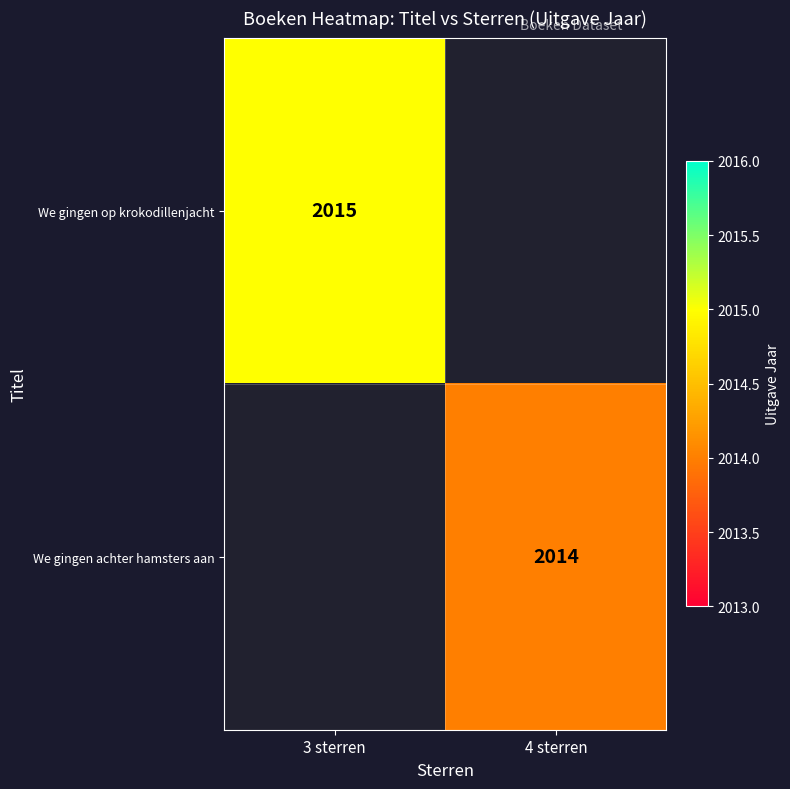

The We gingen achter hamsters aan series shows 1259 at 4 sterren. True or false?

False